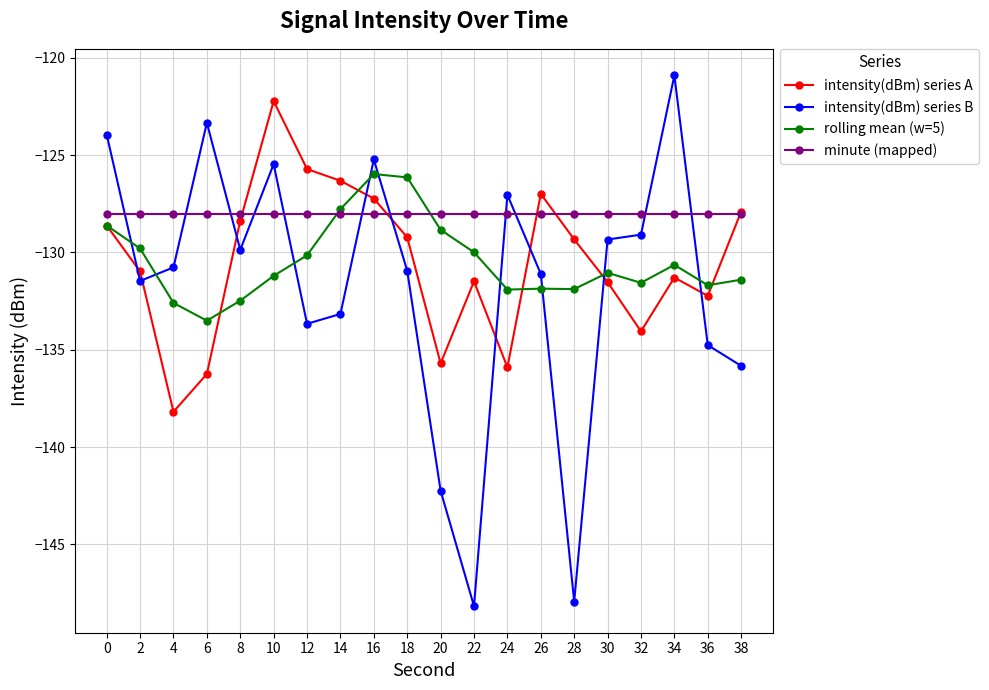

What is the spread (max minus min) of values at 2?

3.5